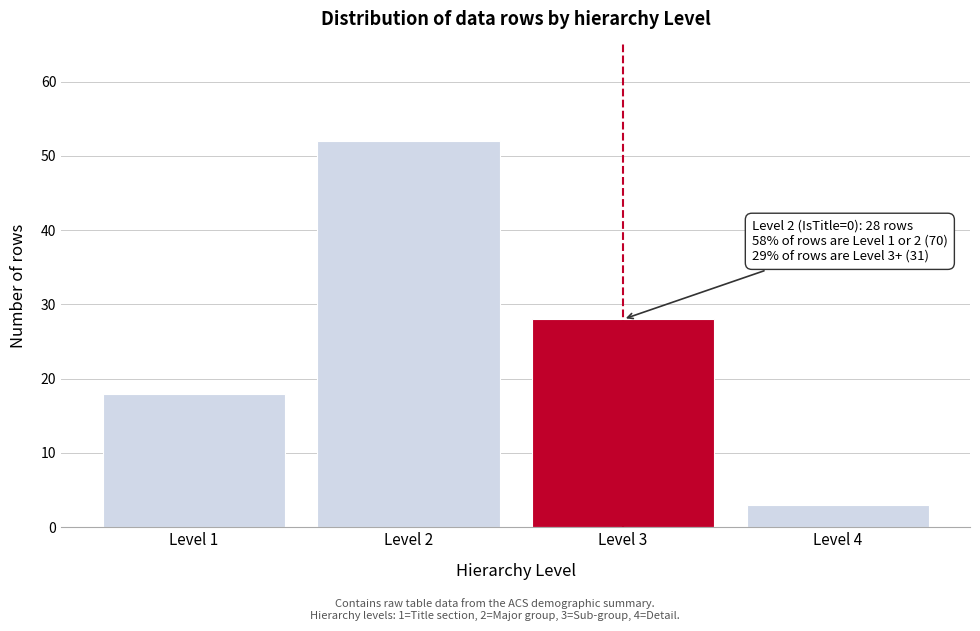

Reading right to left, extract all data points from this chart.

Level 4=3	Level 3=28	Level 2=52	Level 1=18